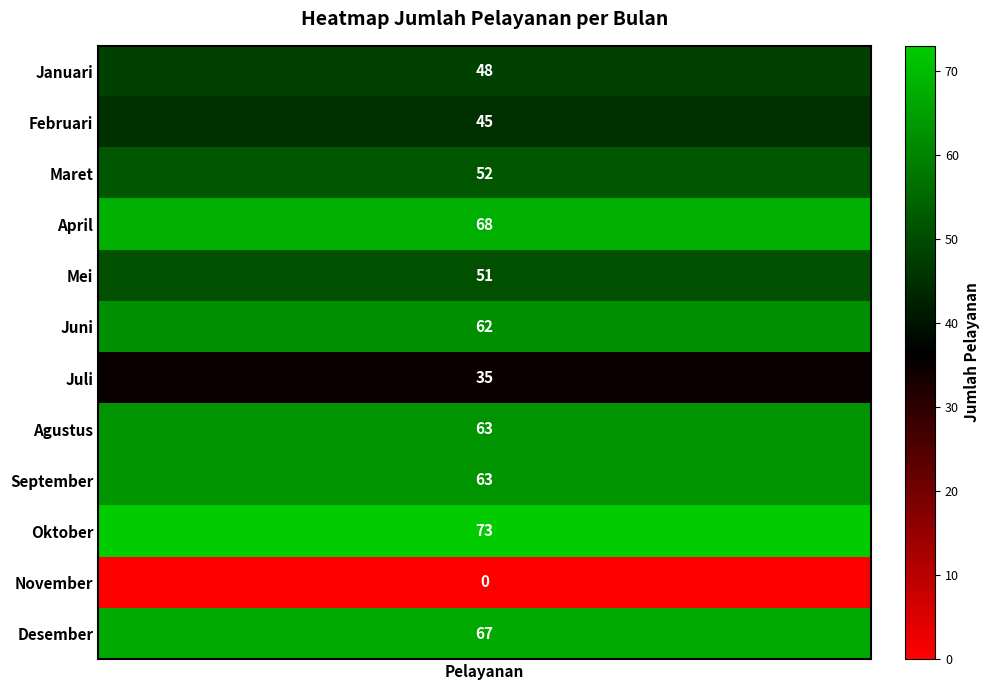

Reading right to left, transcribe all the data shown in this chart.

67	0	73	63	63	35	62	51	68	52	45	48